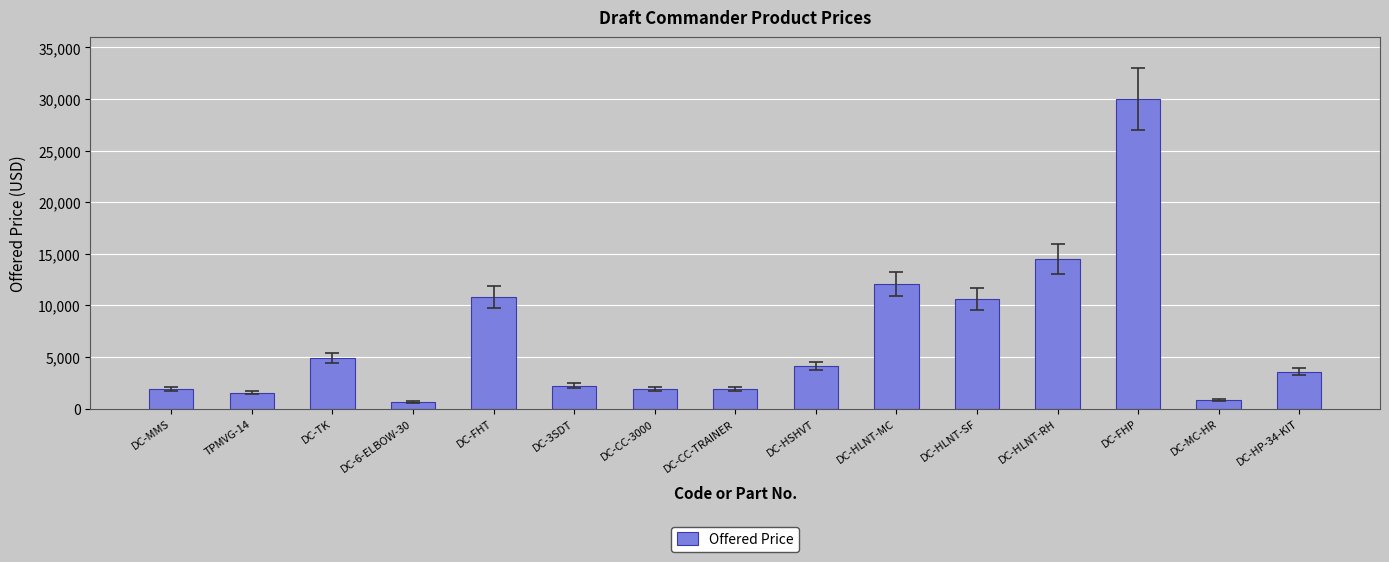

The value at DC-HSHVT is 4106. True or false?

True